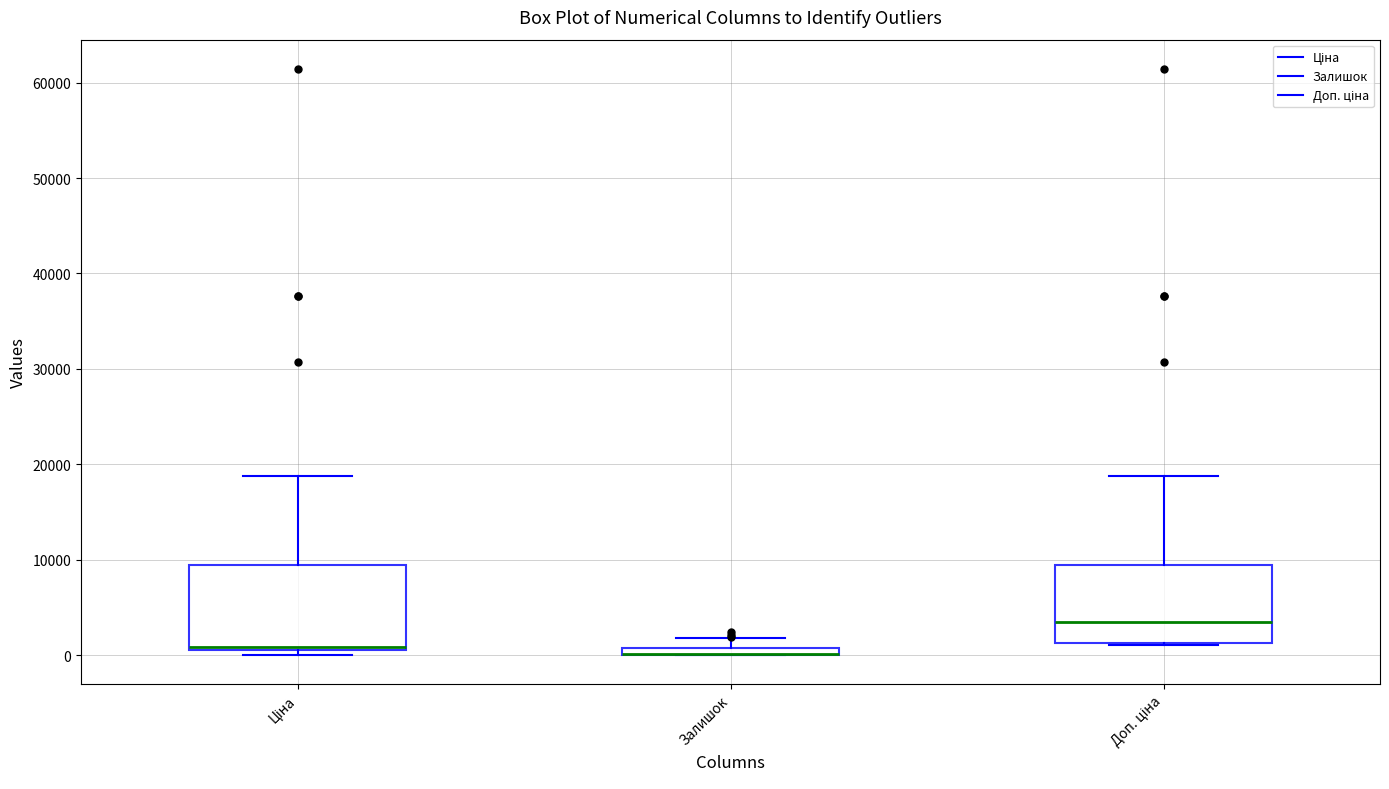

Where does the median line of the box for Доп. ціна sit on the y-axis? The values are not printed on the chart, so give them approximately, as read against the axis.

3000